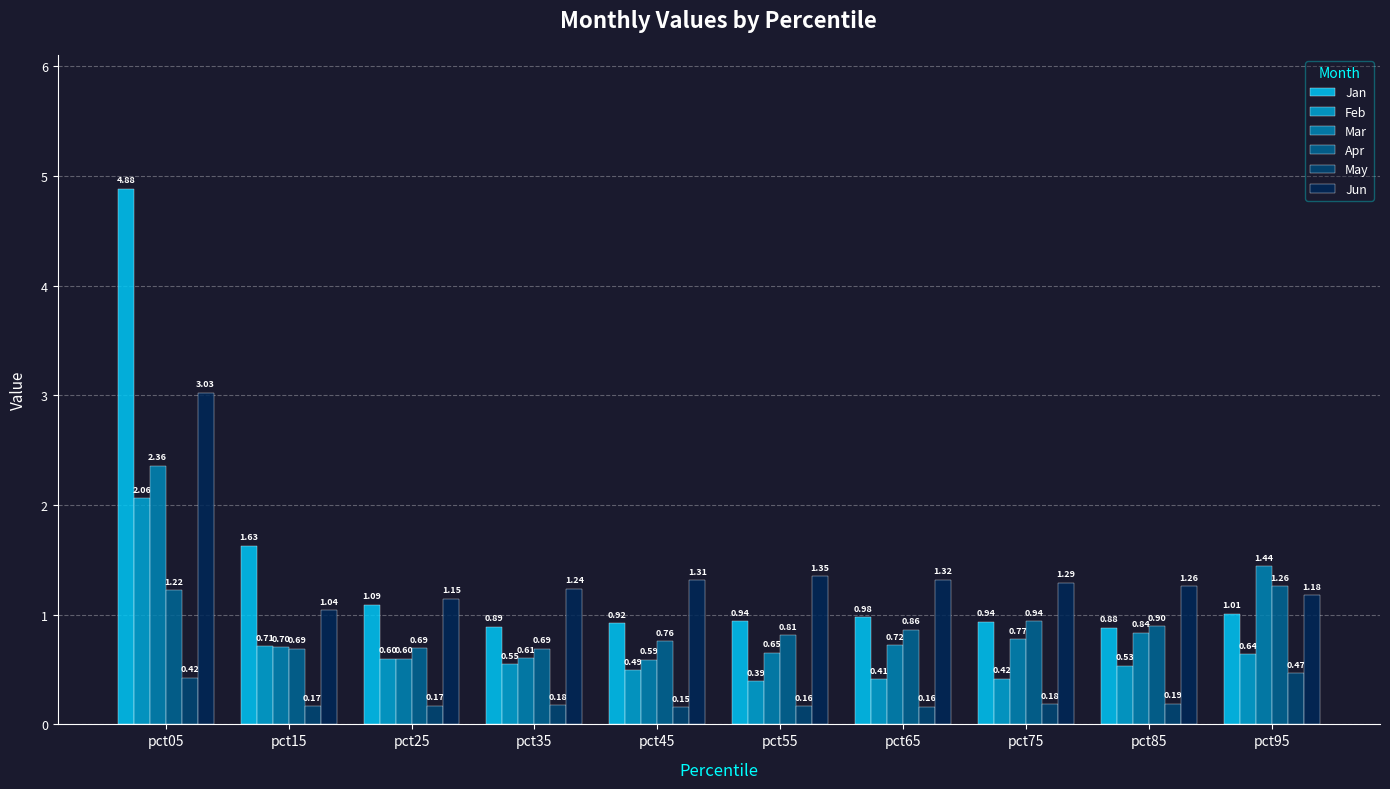

Is it true that Feb equals 1.0 at pct15?

False